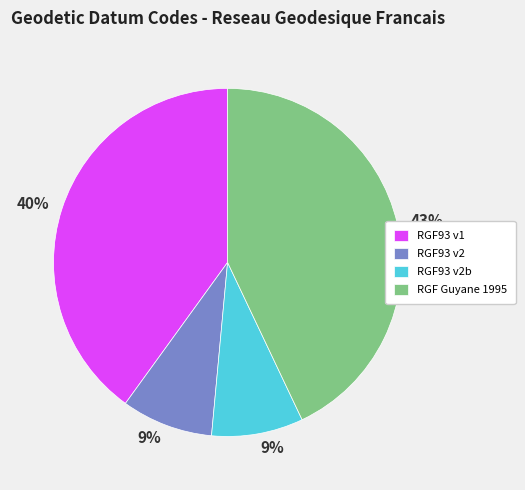

To the nearest percent, what is the difference between the largest and smallest slice percentages?

34%